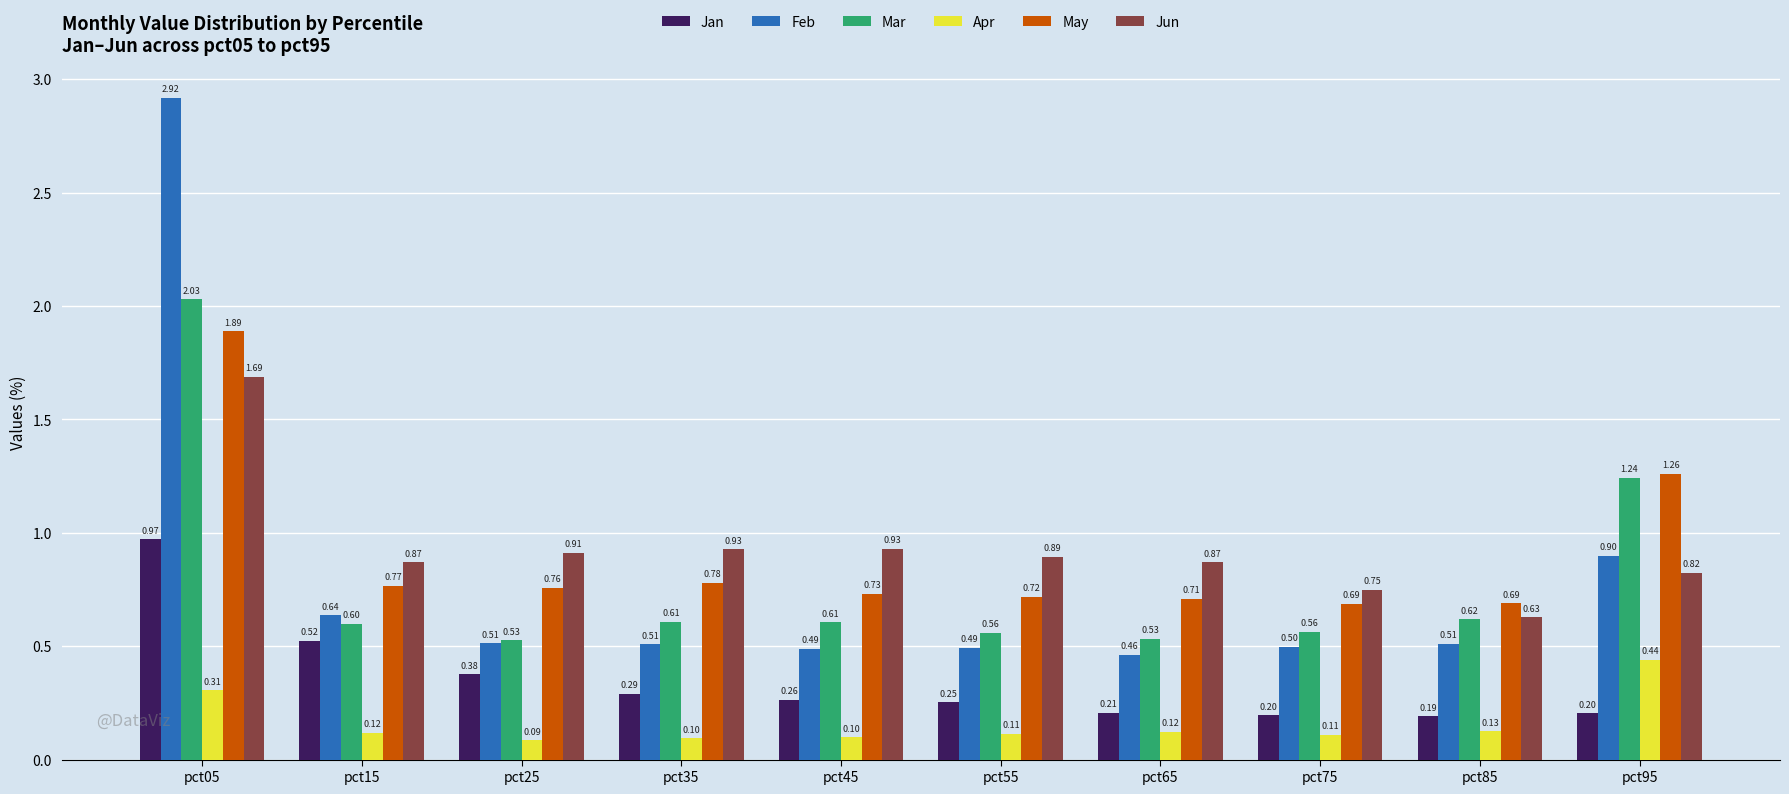

Is the value of Feb at pct85 greater than the value of Apr at pct55?

Yes